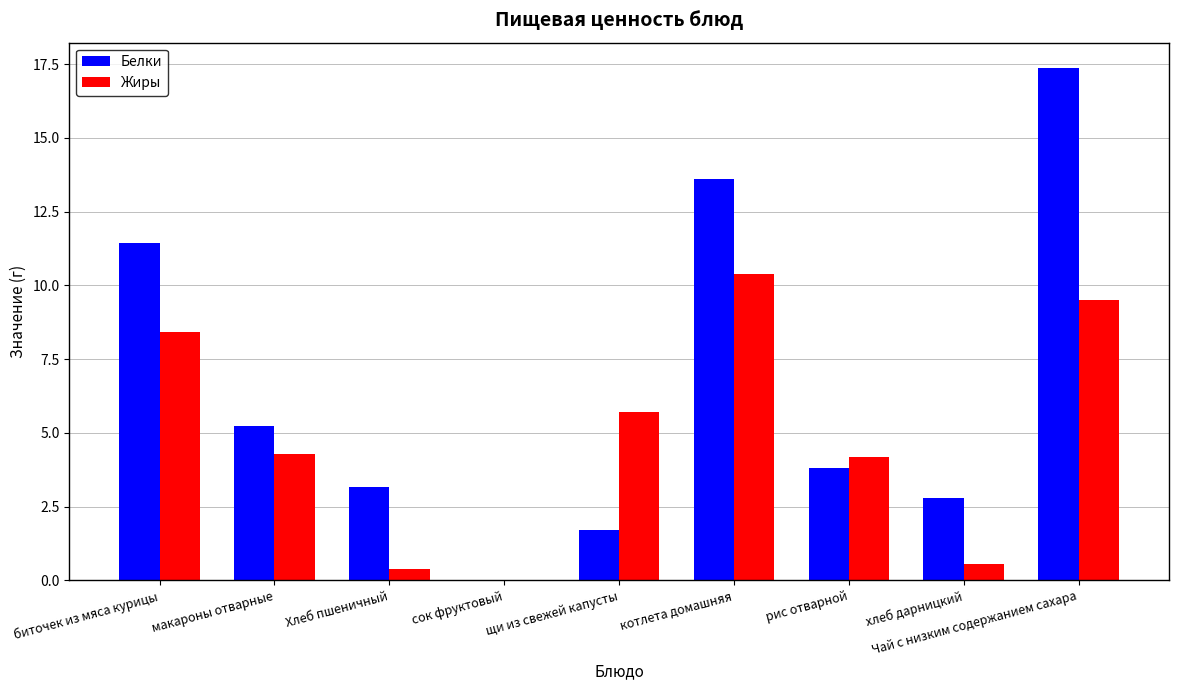

Where is Белки nearest to the value 8?

макароны отварные